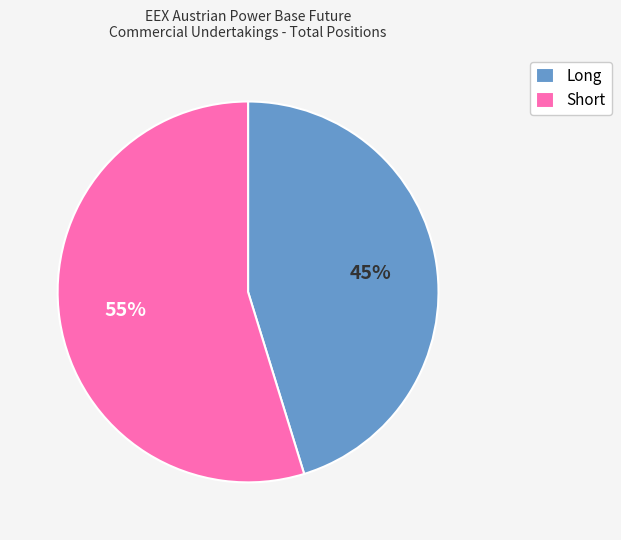

To the nearest percent, what portion does Short represent?

55%